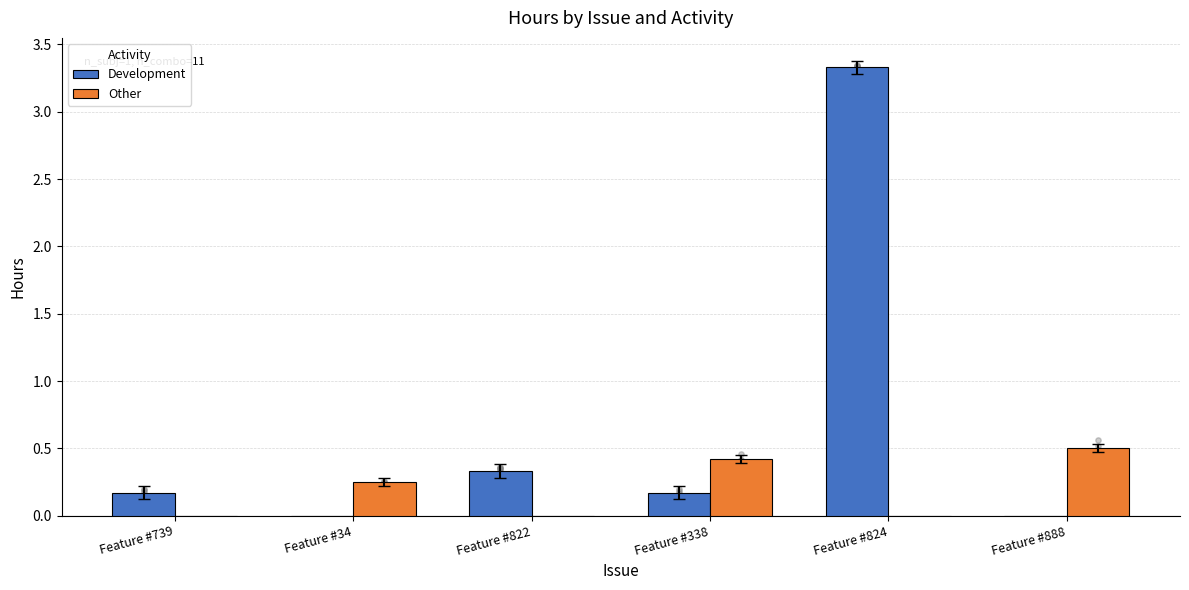

At which category is the sum across all series the highest?

Feature #824